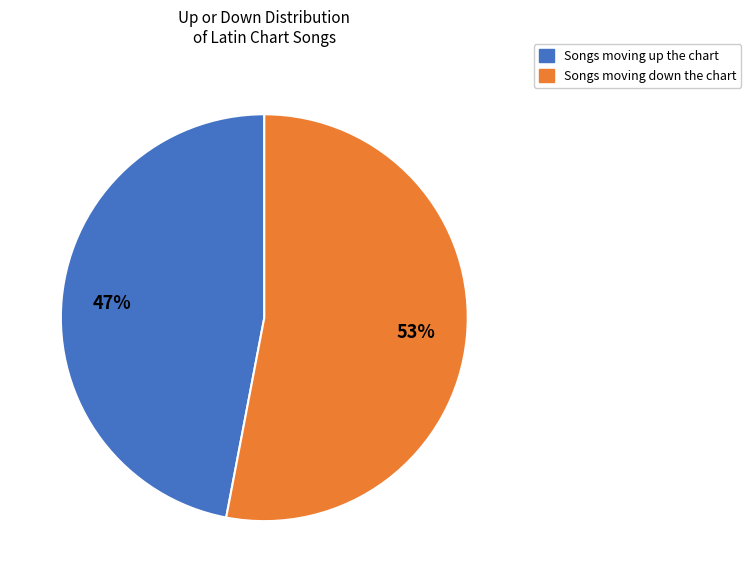

To the nearest percent, what is the difference between the largest and smallest slice percentages?

6%